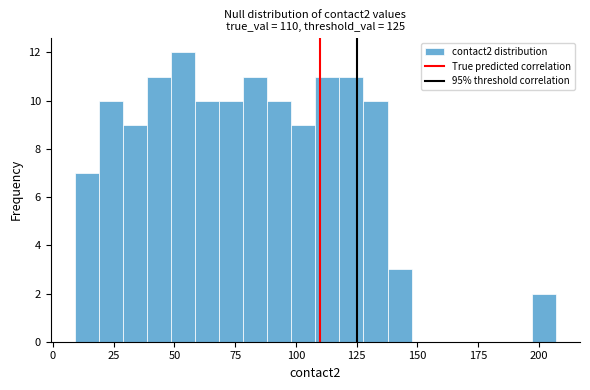

Read against the x-axis, roughly where is the centre of the tallest bar?

55